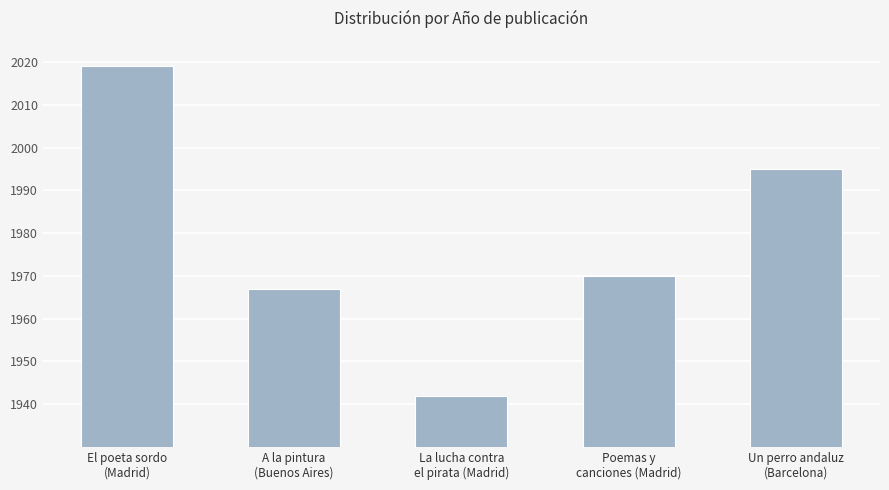

What position from the right is La lucha contra
el pirata (Madrid)?

3